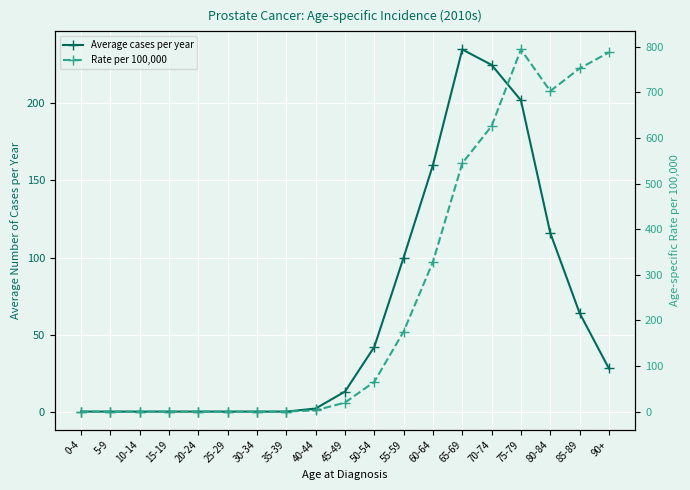

Which category has the highest value across all series?

75-79